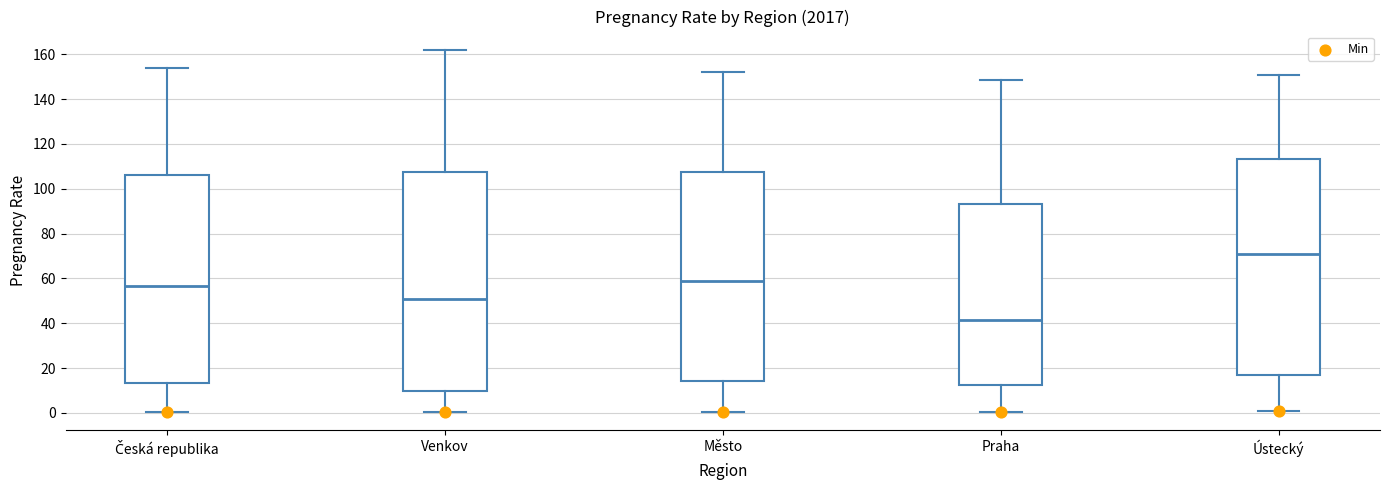

Where is the upper edge of the box for Ústecký on the y-axis? The values are not printed on the chart, so give them approximately, as read against the axis.

114